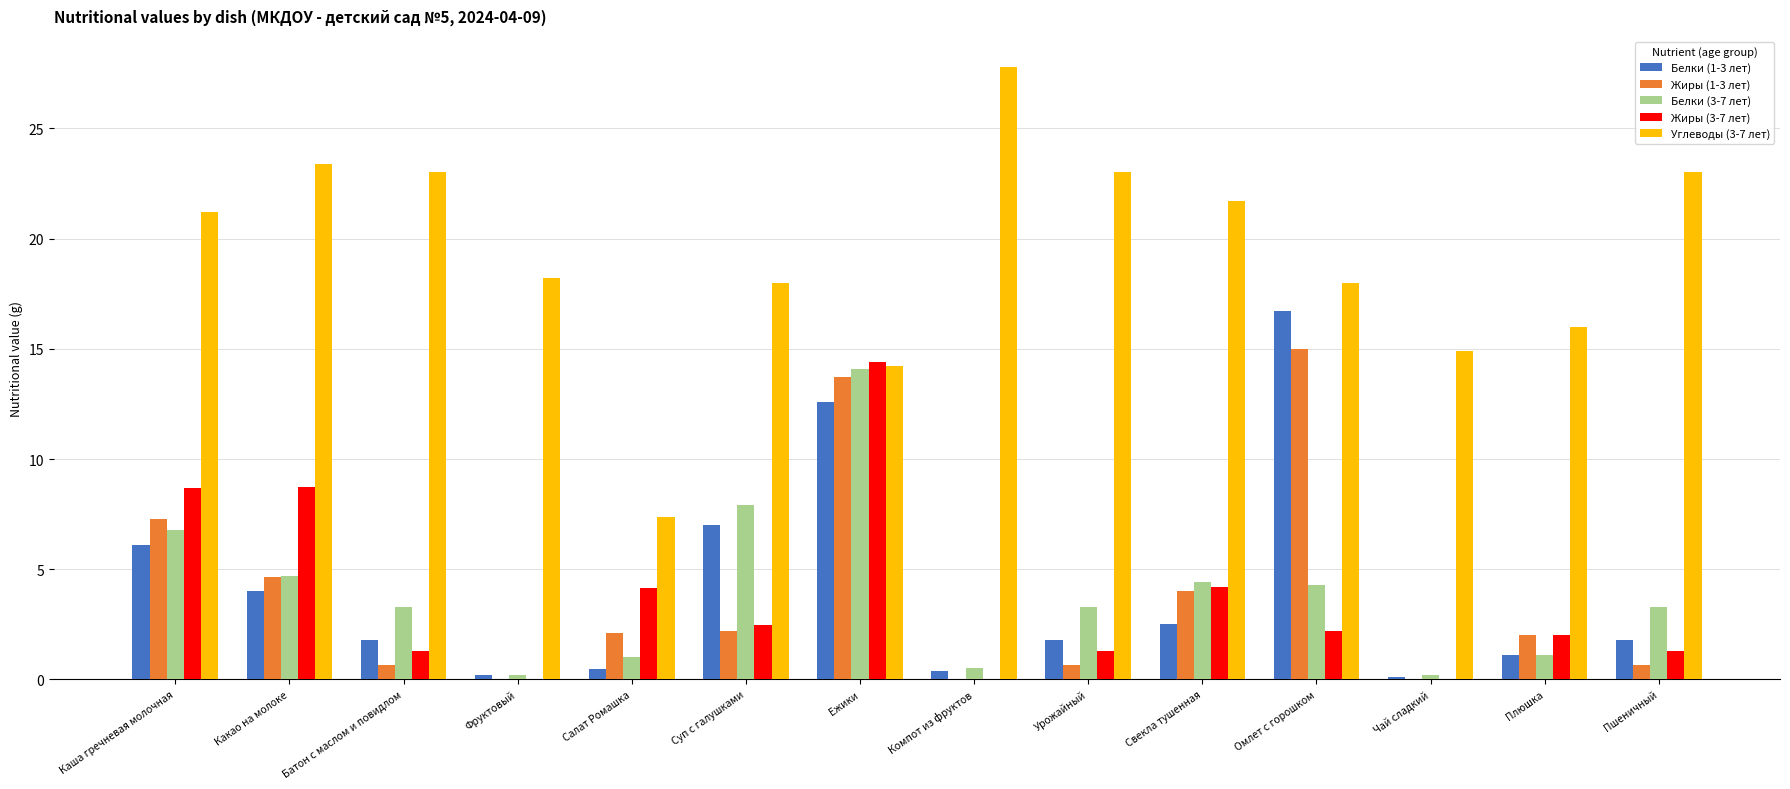

Is it true that Жиры (1-3 лет) equals 2.1 at Салат Ромашка?

True